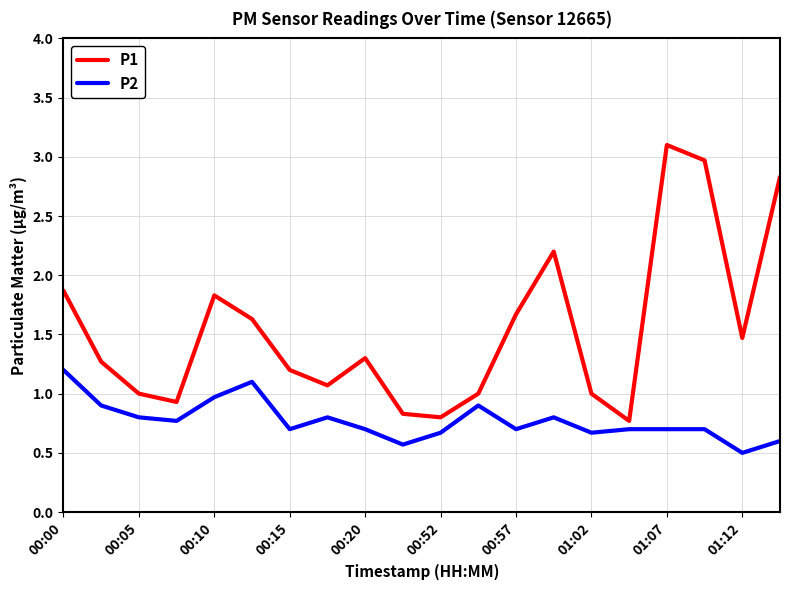

List the series in order of their overall mean, lowest first.

P2, P1